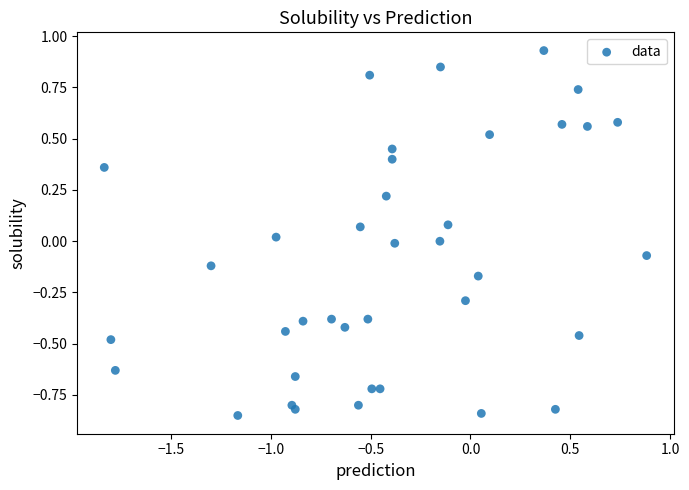

What is the range of Y values (max minus min)?

1.8